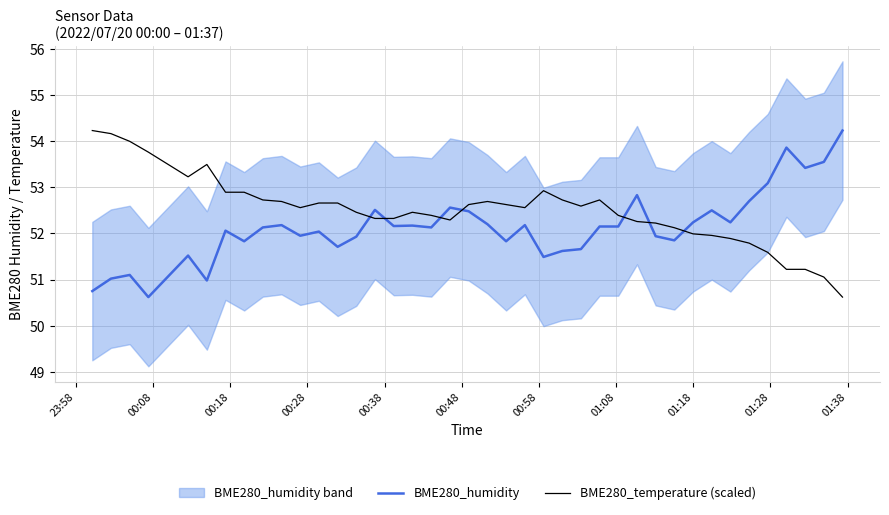

In BME280_temperature (scaled), how many points are lower than both neighbors (excluding endpoints)?

5